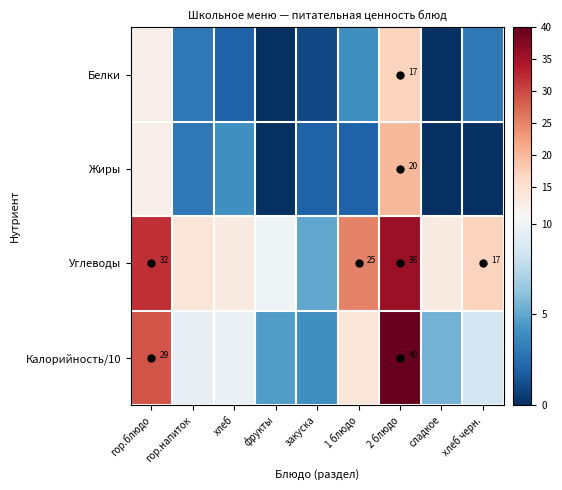

Is the value of Калорийность/10 at хлеб черн. greater than the value of Белки at 2 блюдо?

No